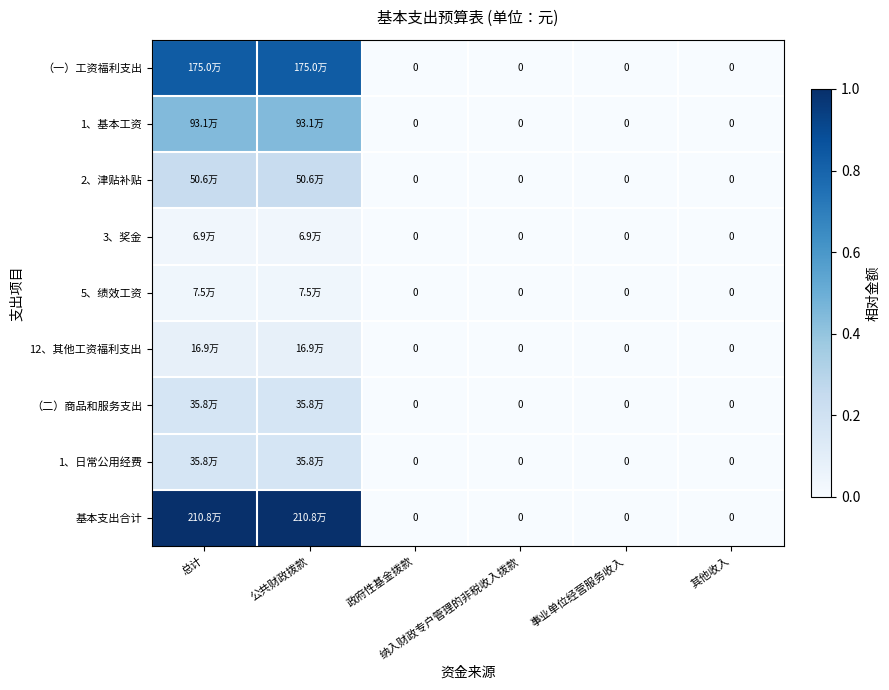

Which series has the largest total across all categories?

基本支出合计